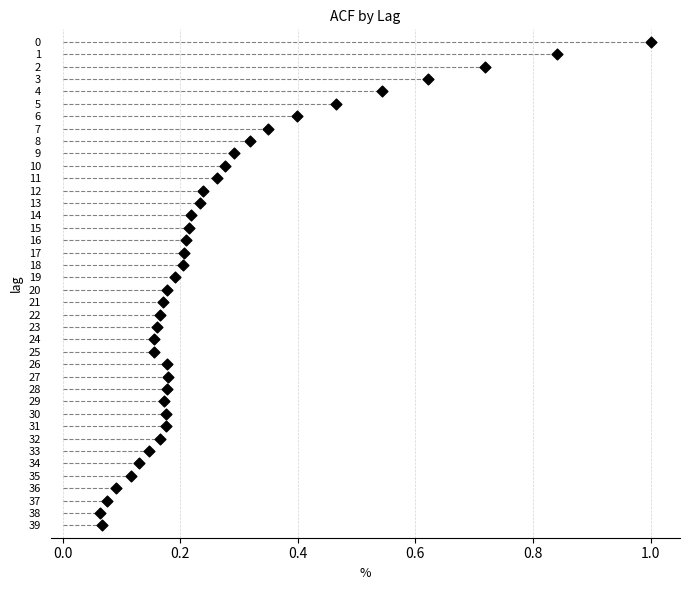

What is the range of Y values (max minus min)?

39